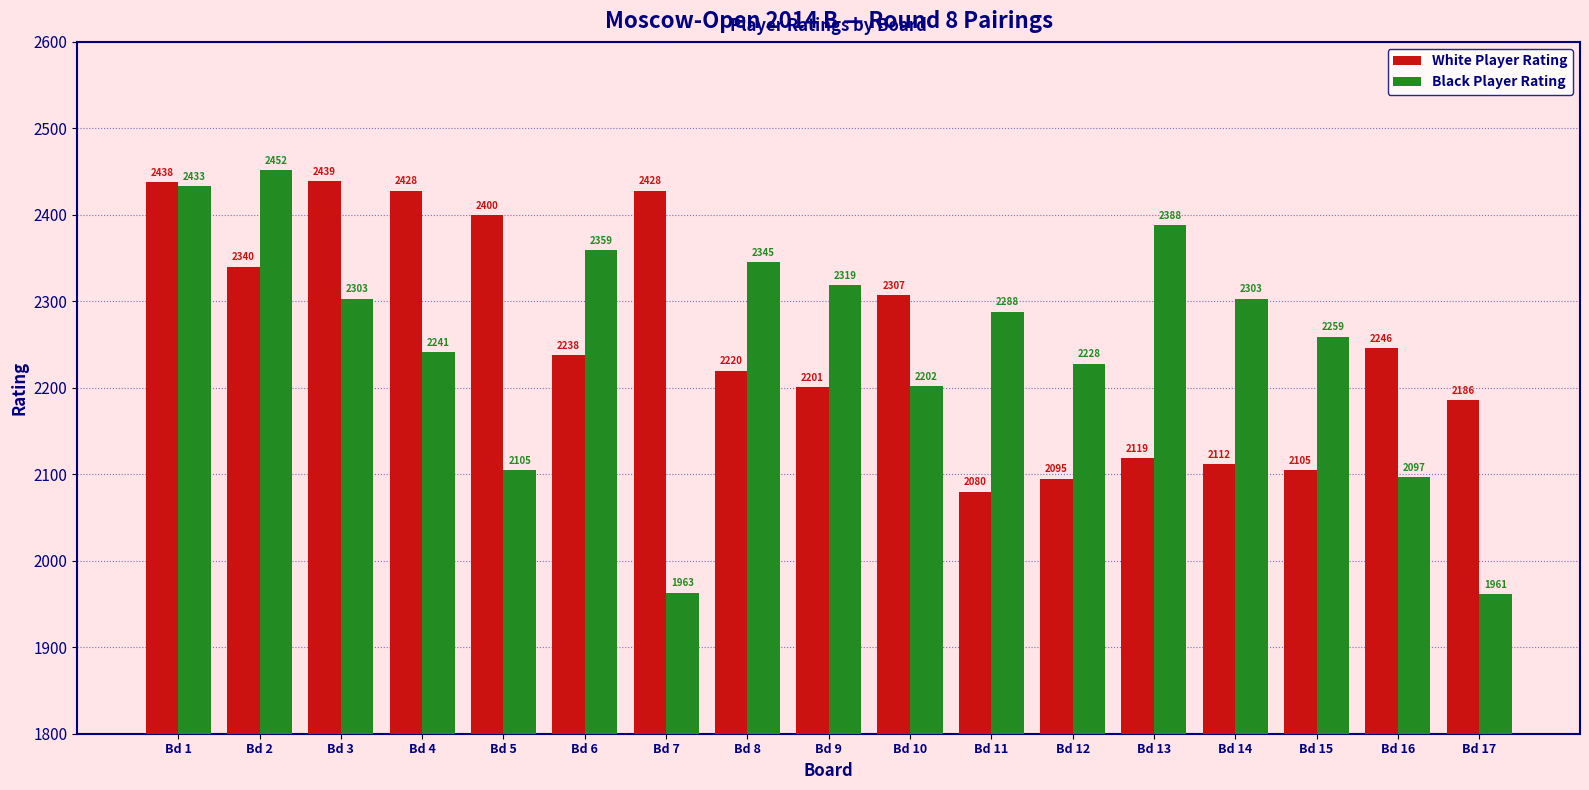

What is the sum of the Black Player Rating values at Bd 10 and Bd 14?

4505